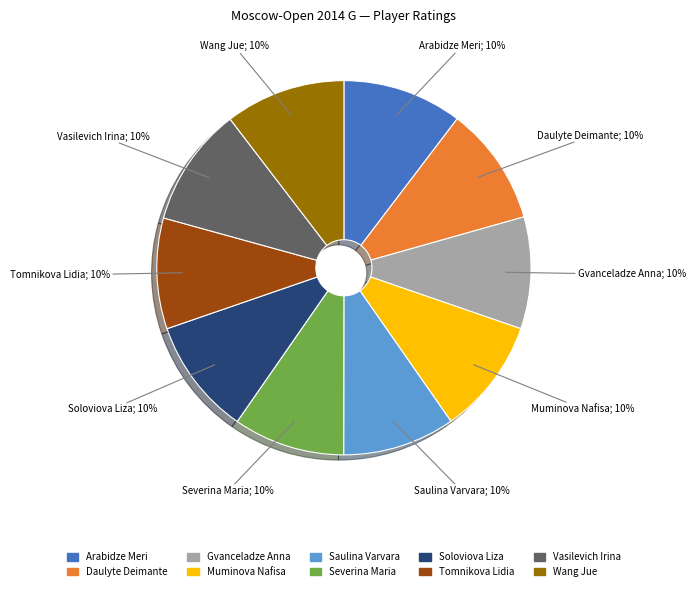

How many segments does this pie chart have?

10